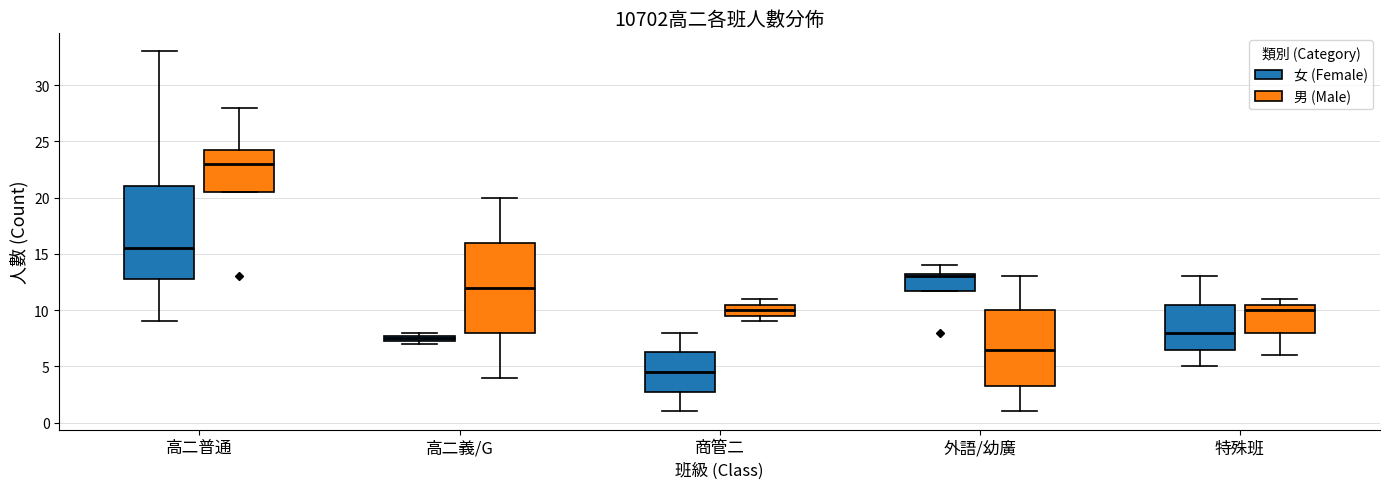

Which box's median line is the highest?

高二普通 (男 (Male))